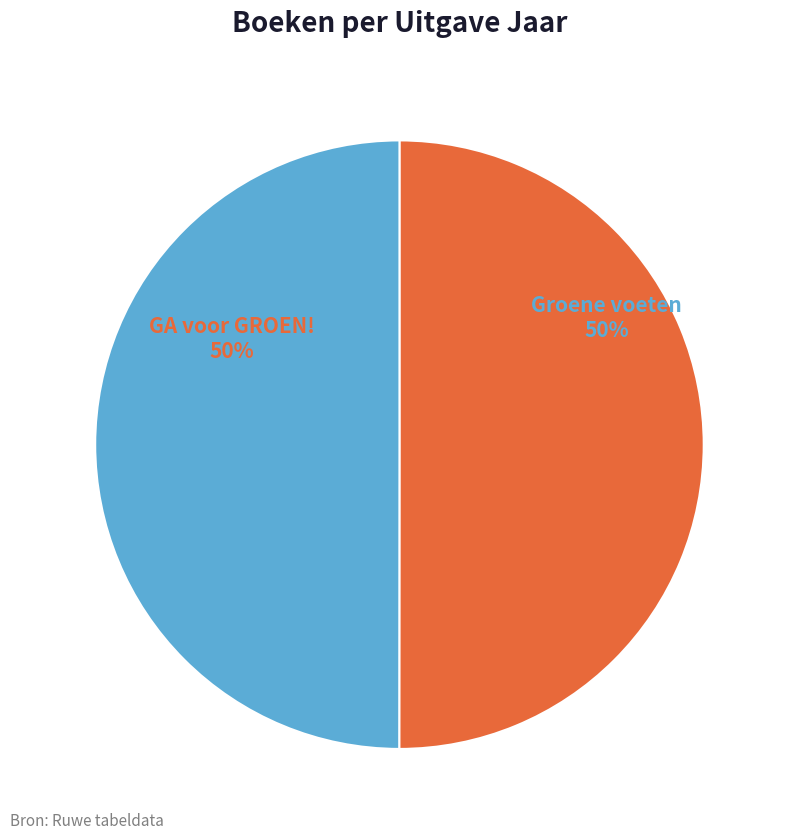

What is the ratio of the value at Groene voeten to the value at GA voor GROEN!?

1.0